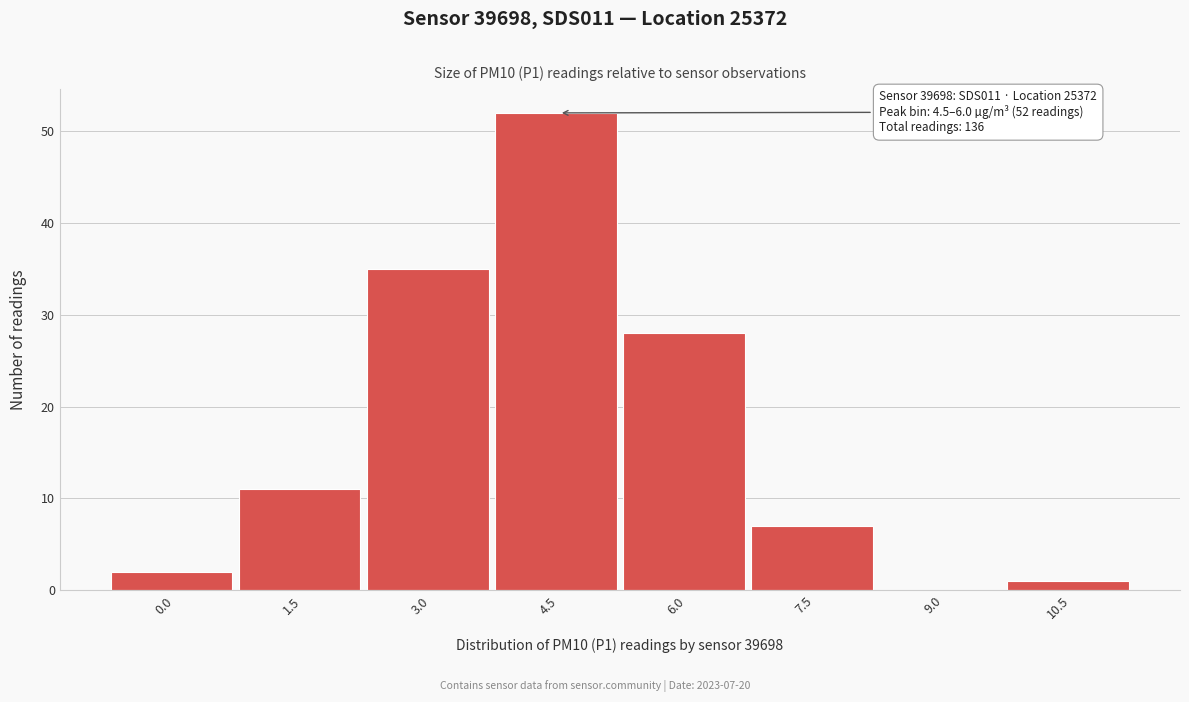

Reading left to right, what are all the values shown in this chart?

0.0=2	1.5=11	3.0=35	4.5=52	6.0=28	7.5=7	9.0=0	10.5=1